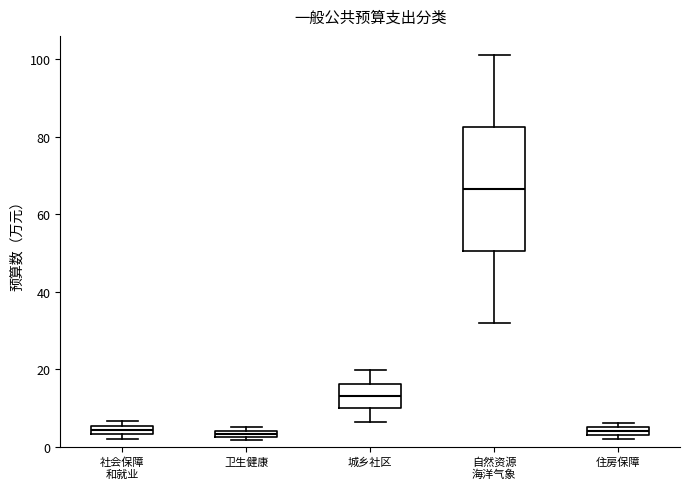

Which box is the tallest, from its lower edge to its upper edge?

自然资源 海洋气象